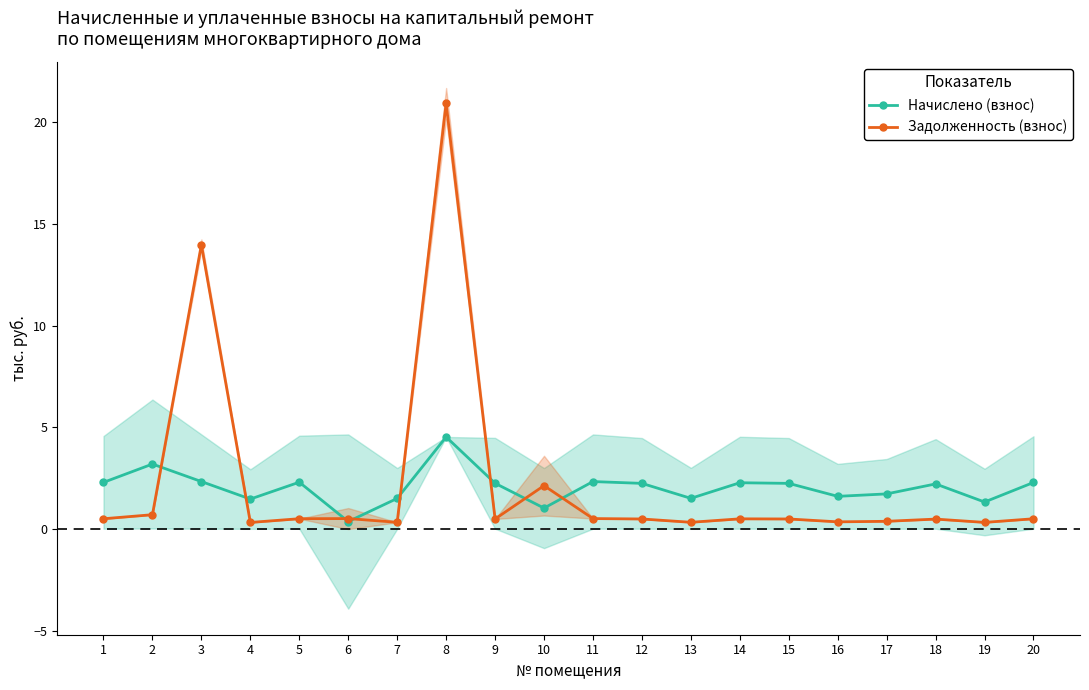

What is the minimum value for Задолженность (взнос)?

0.3